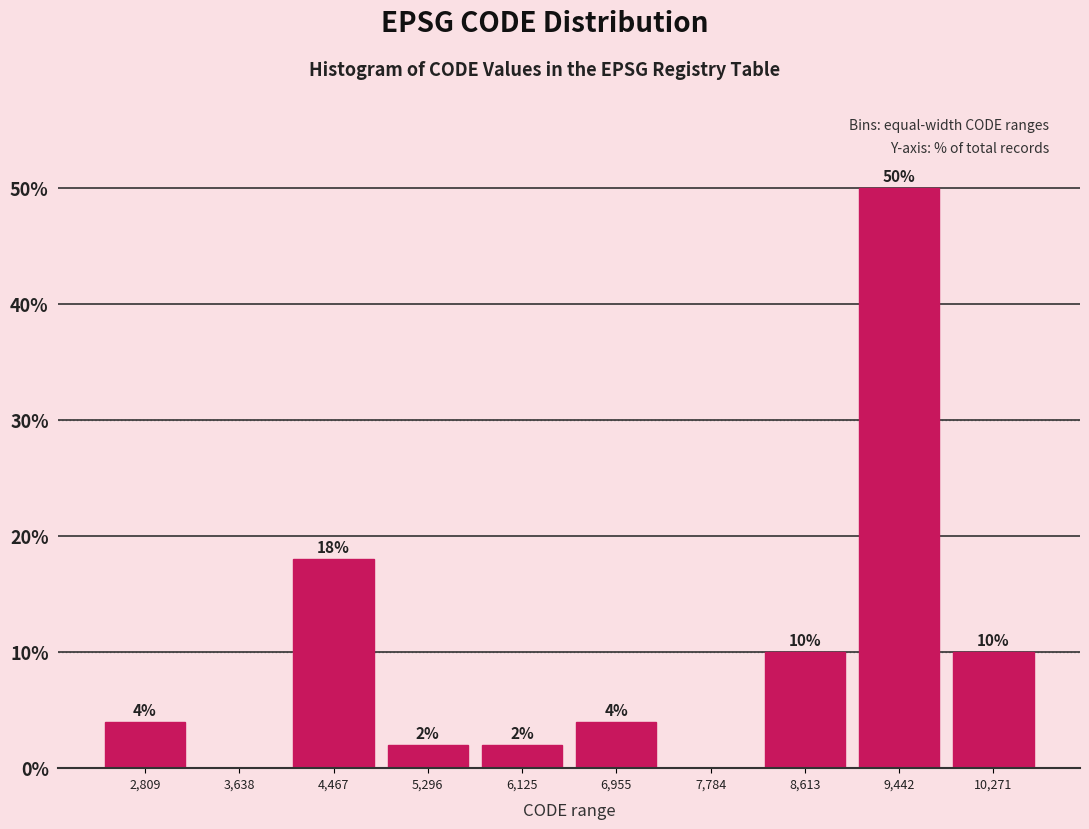

Over which range of the x-axis is the bar tallest?

9000 to 9900